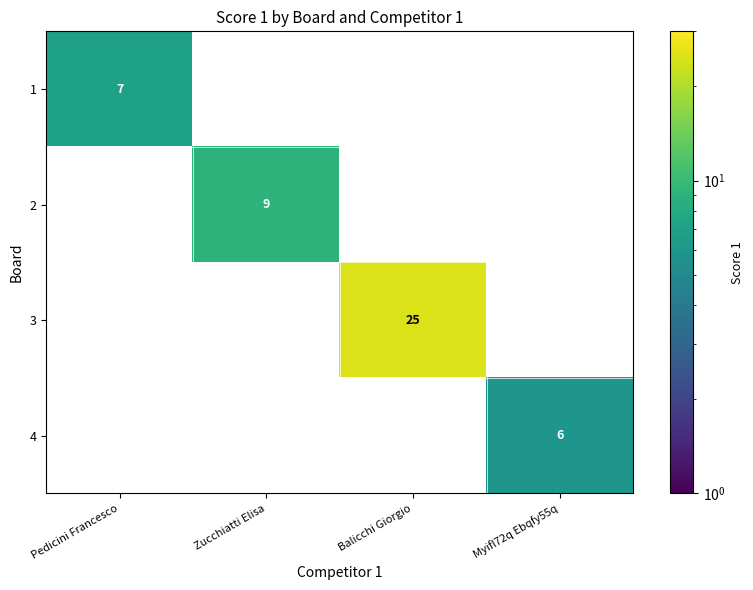

What is the sum of all 3 values?

25